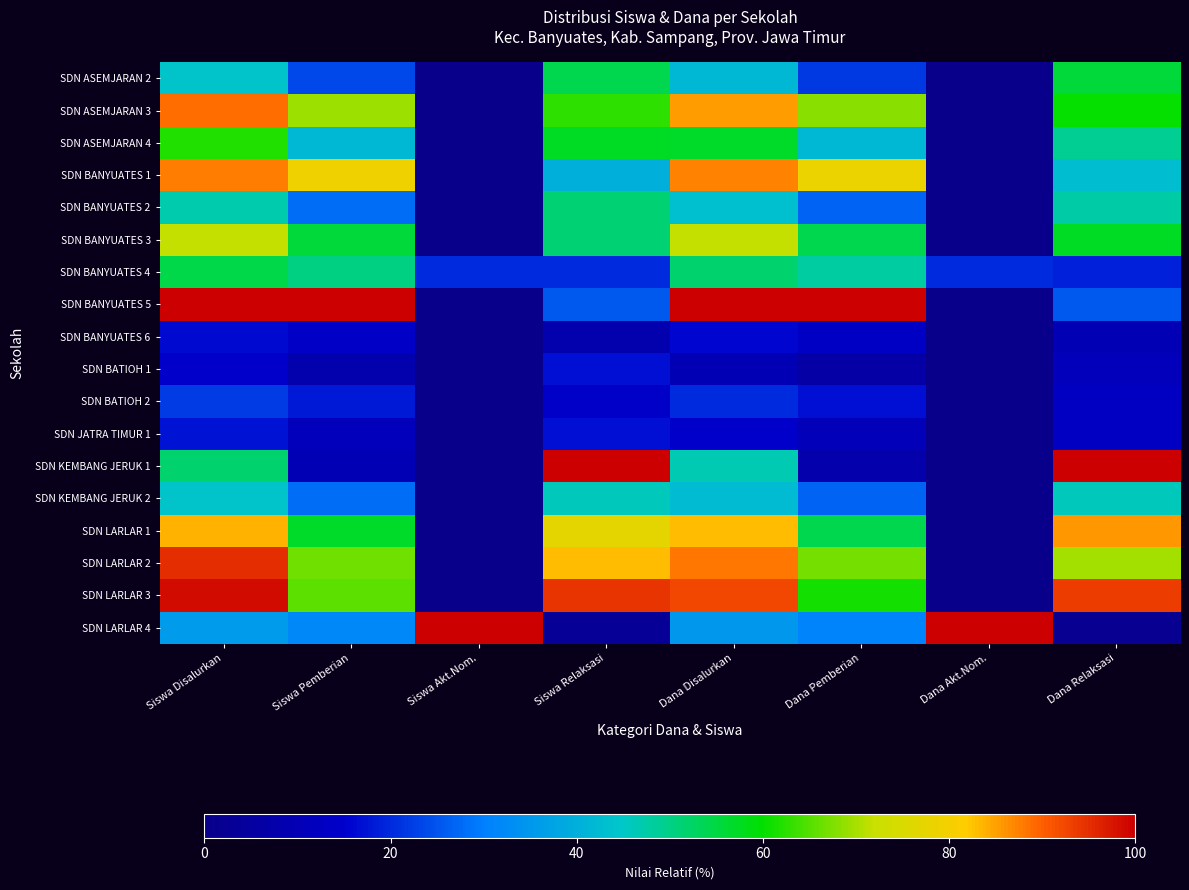

Which category has the highest value across all series?

Siswa Disalurkan